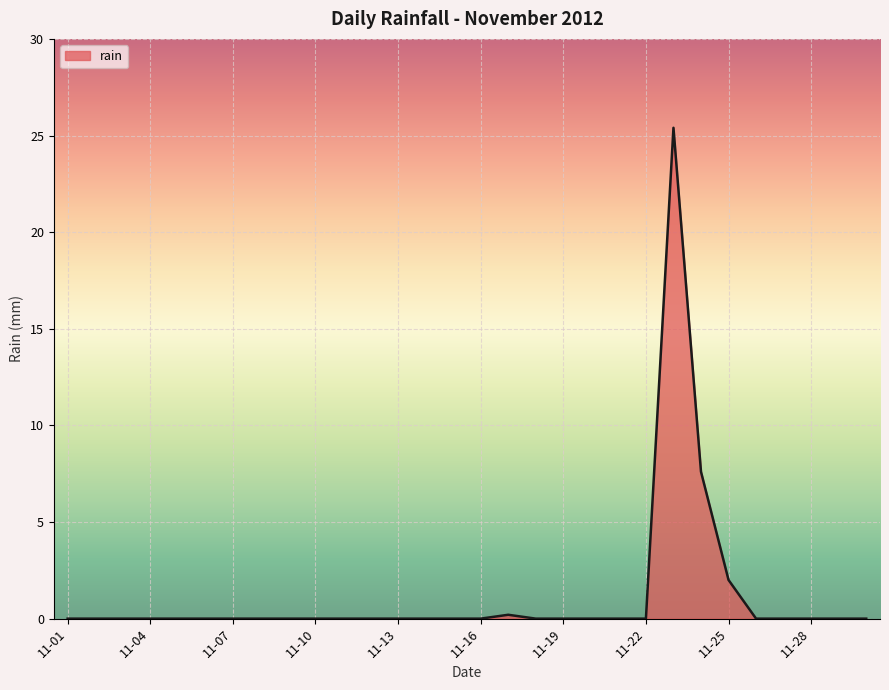

What is the greatest value displayed?

25.4